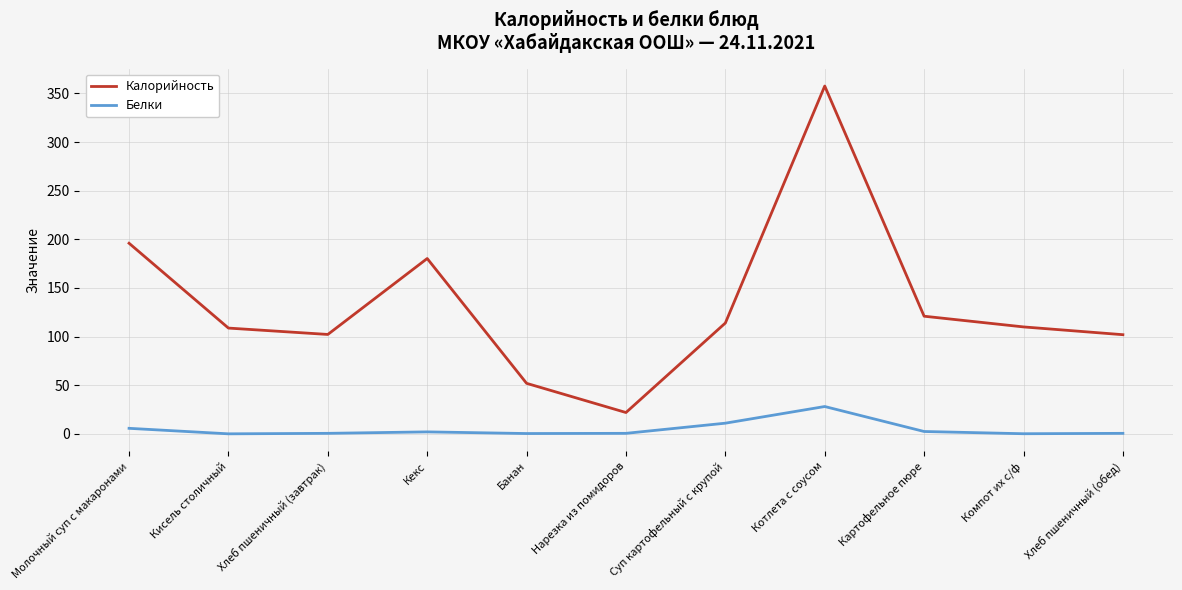

List the series in order of their peak value, lowest first.

Белки, Калорийность